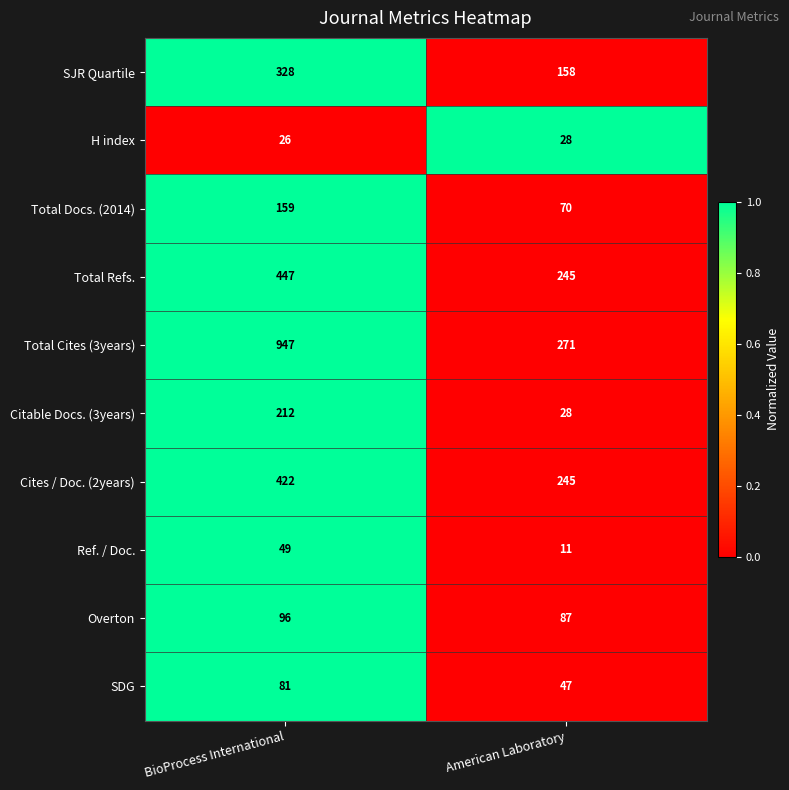

How many data points in SJR Quartile are less than 328?

1